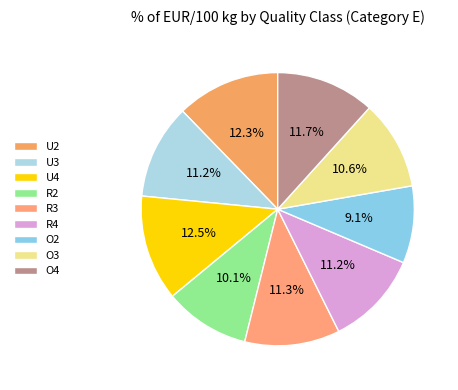

How many slices are in this pie chart?

9